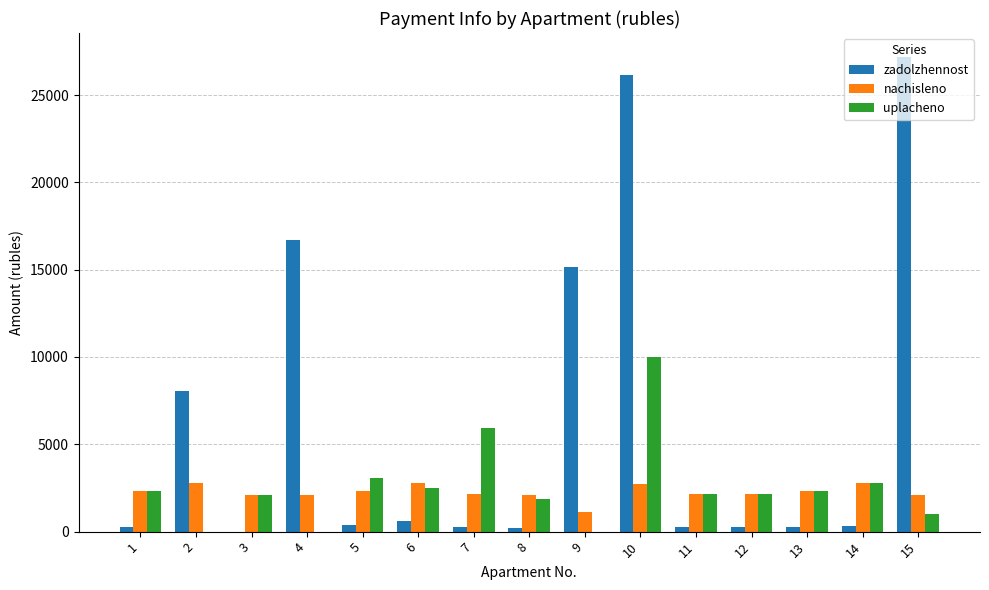

How many values in the zadolzhennost series exceed 315?

8